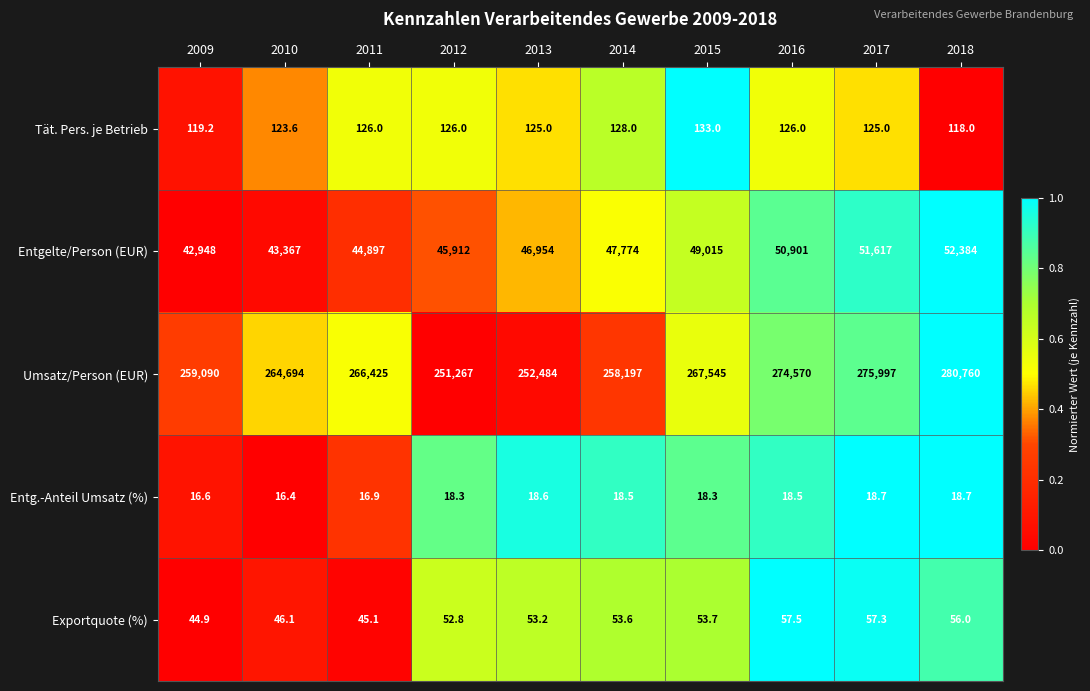

The Entgelte/Person (EUR) series shows 34535.5 at 2017. True or false?

False